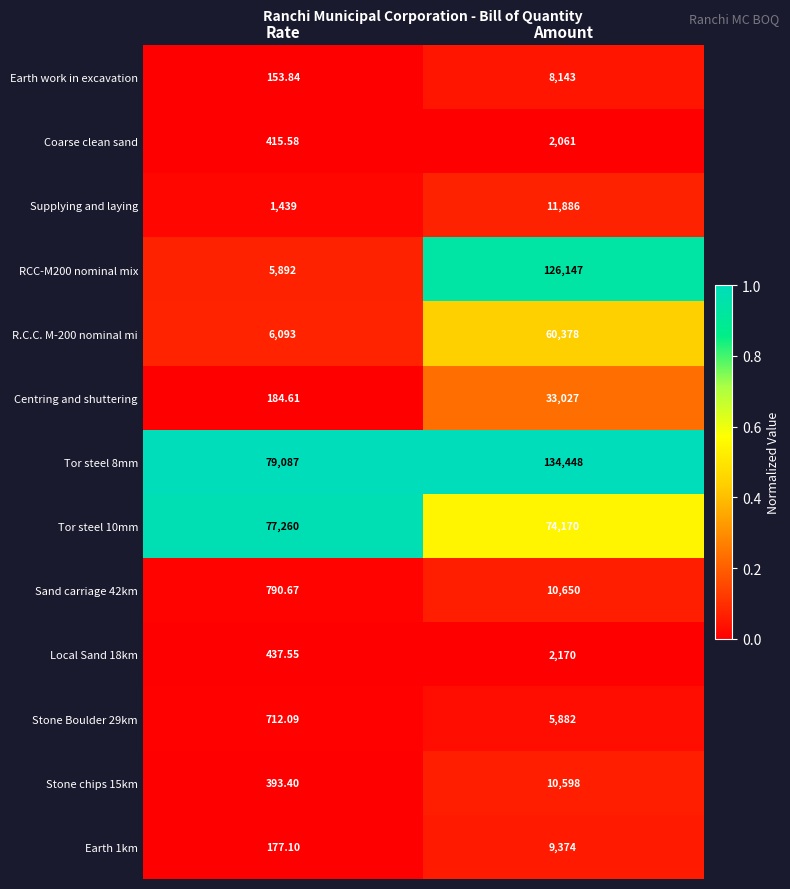

At which category does the chart reach its minimum across all series?

Rate